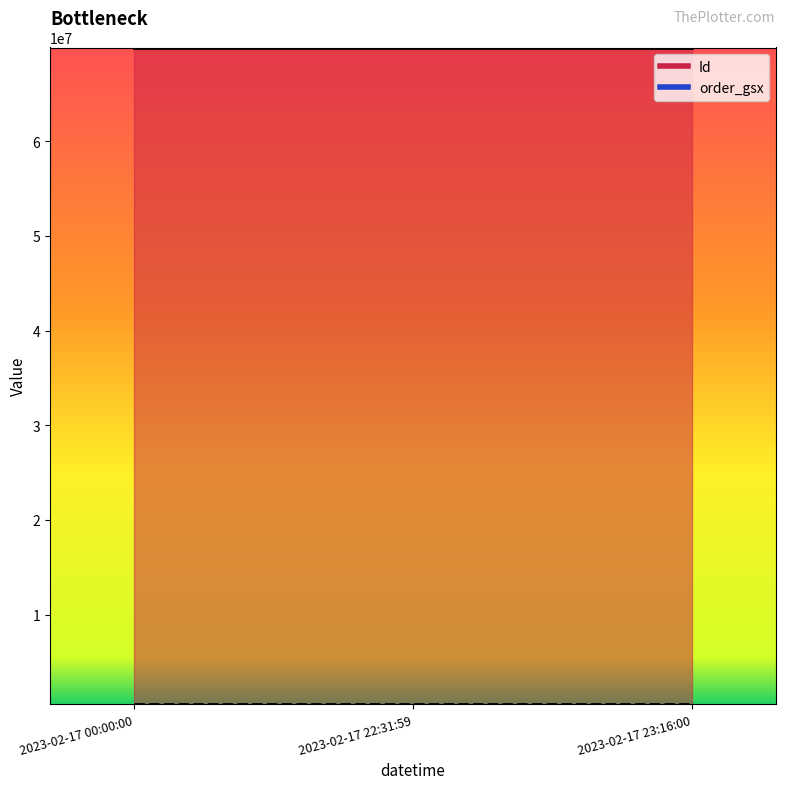

What is the maximum value for Id?

69885618